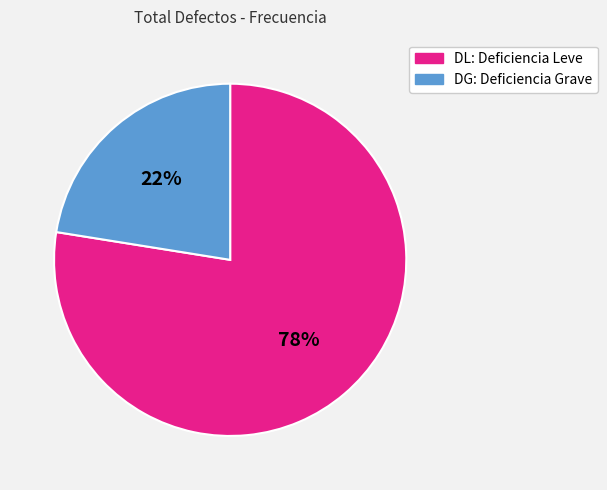

What is the ratio of the value at DG to the value at DL?

0.3